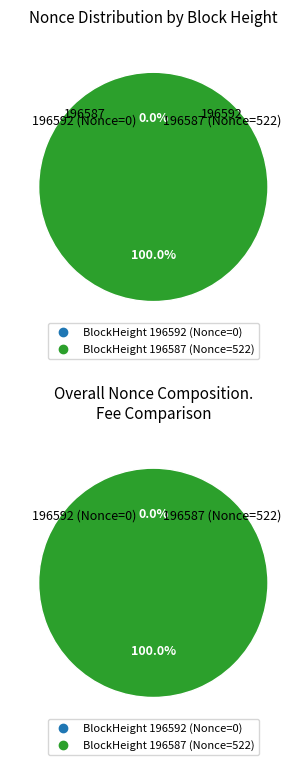

Which category has the biggest portion of the pie?

196587